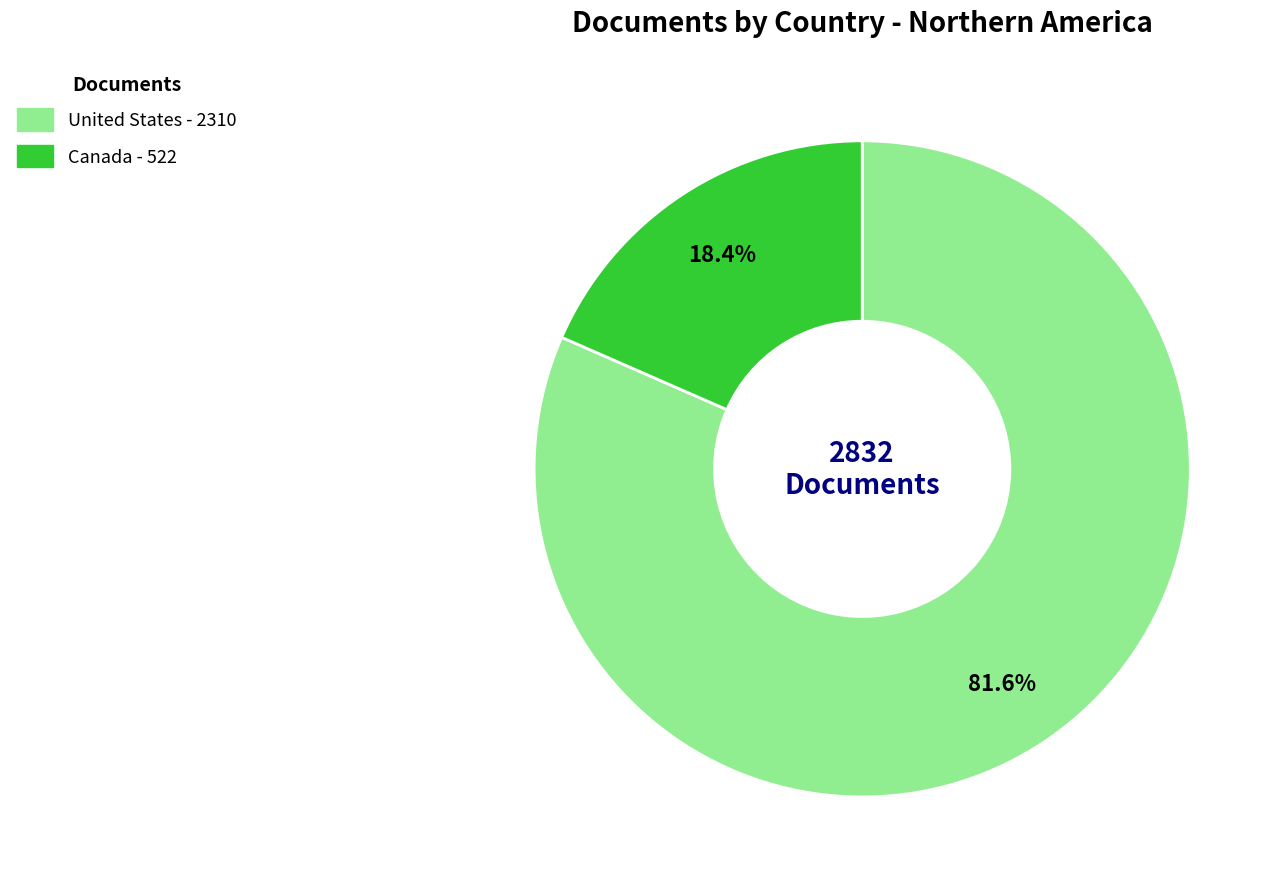

To the nearest percent, what percentage of the pie is Canada?

18%